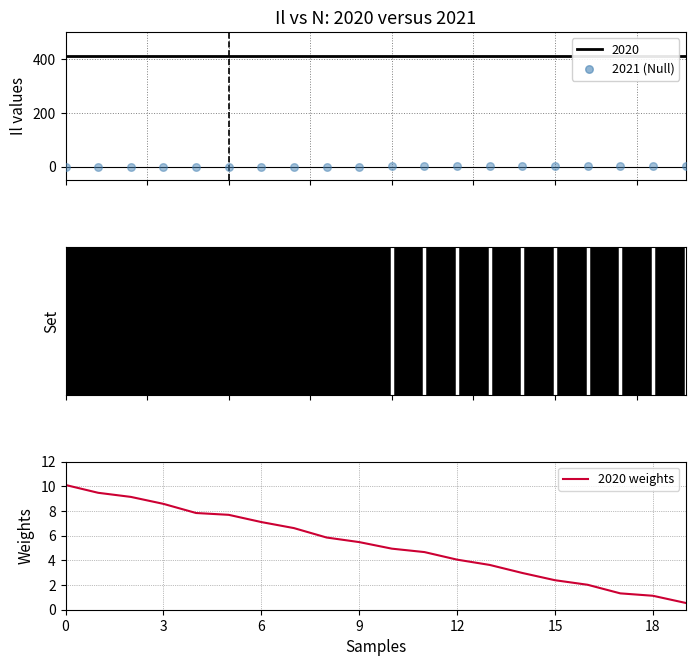

What is the change in value from 9 to 10?

-0.5